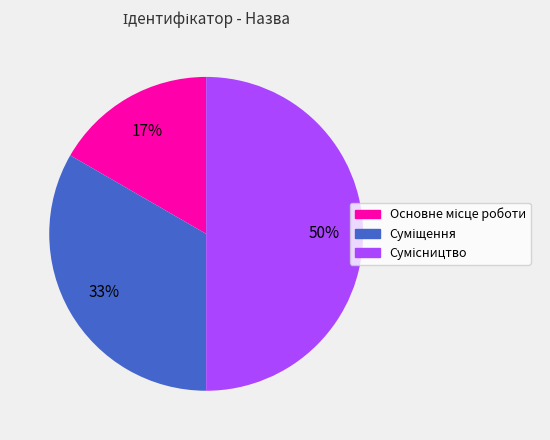

To the nearest percent, what is the difference between the largest and smallest slice percentages?

33%